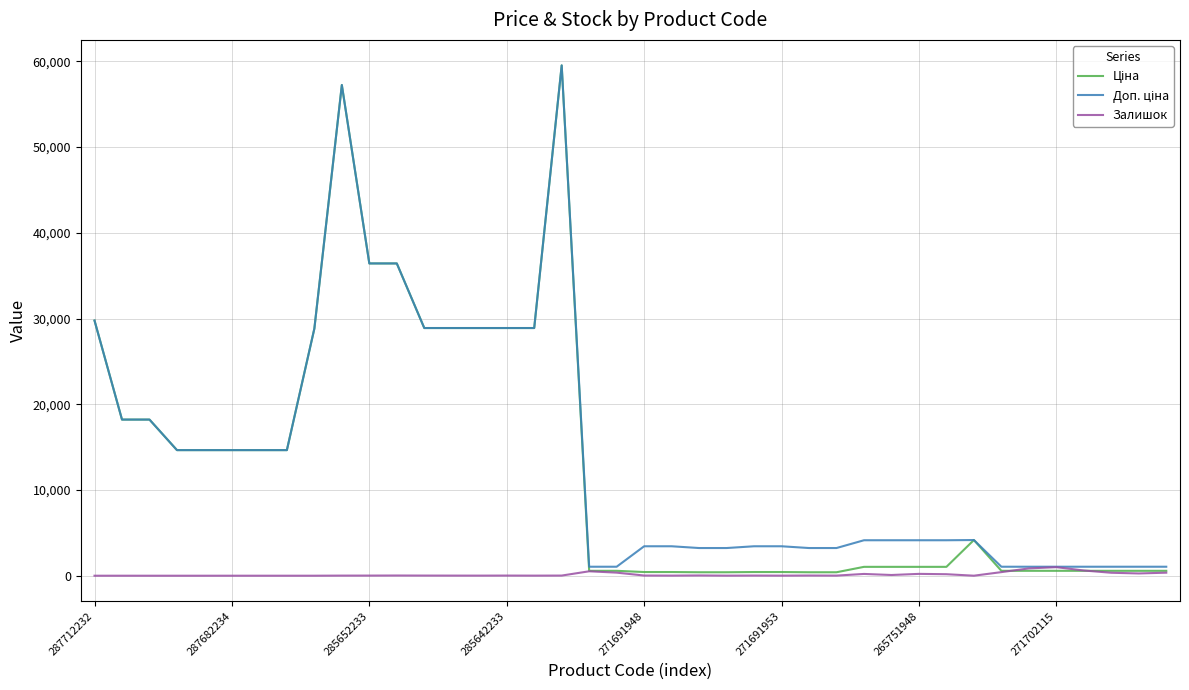

What is the maximum value shown in the chart?

59523.0